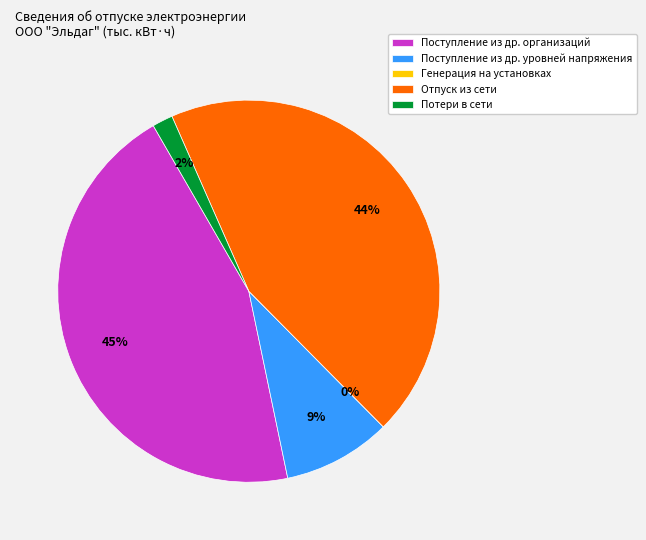

To the nearest percent, what is the combined percentage of Отпуск из сети and Поступление в сеть из других организаций?

89%